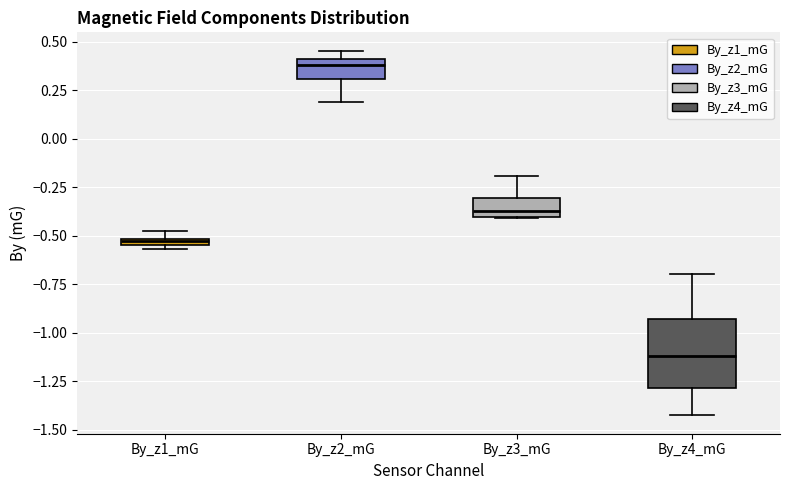

Where is the upper edge of the box for By_z2_mG on the y-axis? The values are not printed on the chart, so give them approximately, as read against the axis.

0.40